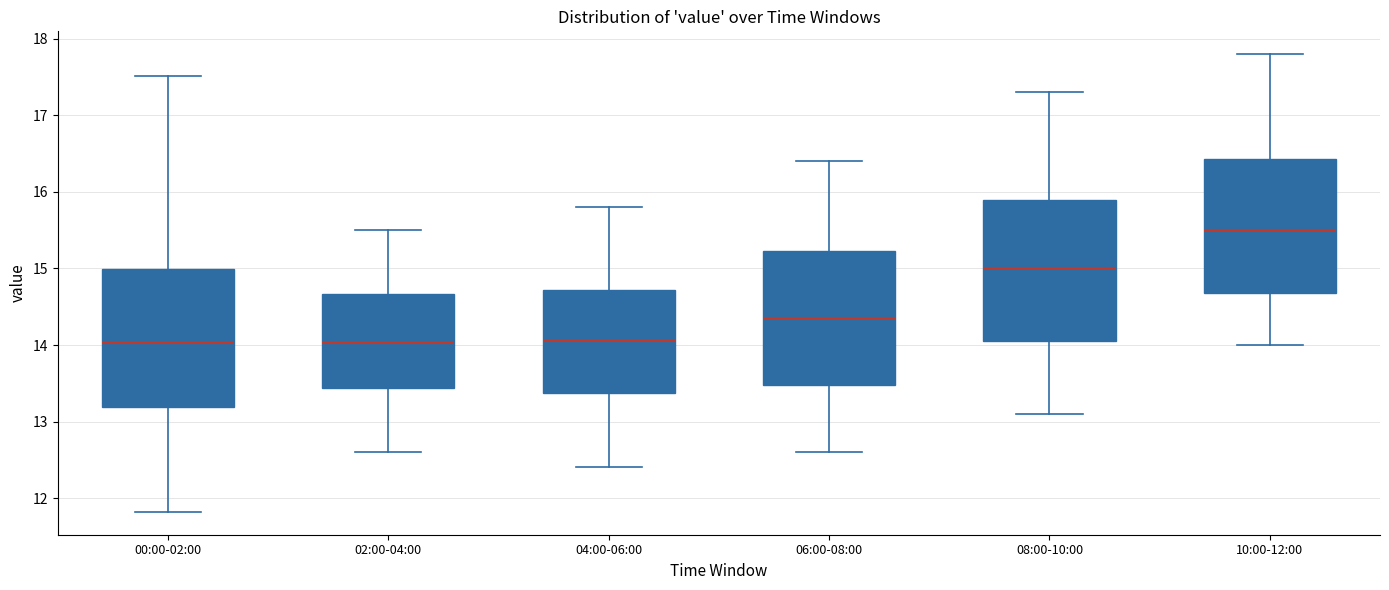

Reading left to right, transcribe this box plot: for each box, give where its median line is, the range the box spans, and where its two whiskers end, as read against the y-axis. The values are not printed on the chart, so give them approximately, as read against the axis.

00:00-02:00: median 14.0, box 13.2 to 15.0, whiskers 11.8 to 17.5
02:00-04:00: median 14.0, box 13.4 to 14.7, whiskers 12.6 to 15.5
04:00-06:00: median 14.1, box 13.4 to 14.7, whiskers 12.4 to 15.8
06:00-08:00: median 14.4, box 13.5 to 15.2, whiskers 12.6 to 16.4
08:00-10:00: median 15.0, box 14.1 to 15.9, whiskers 13.1 to 17.3
10:00-12:00: median 15.5, box 14.7 to 16.4, whiskers 14.0 to 17.8